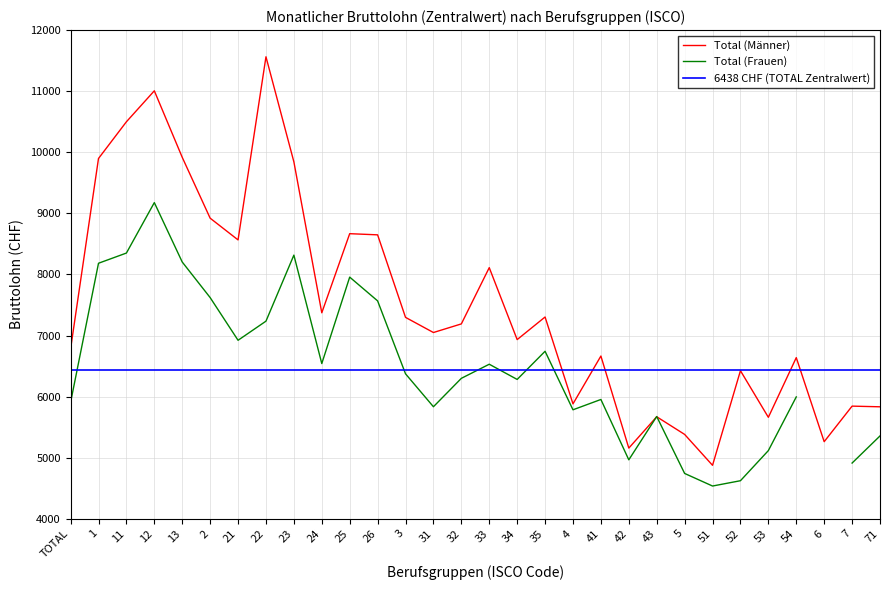

How many data points in Total (Männer) are less than 7190?

15